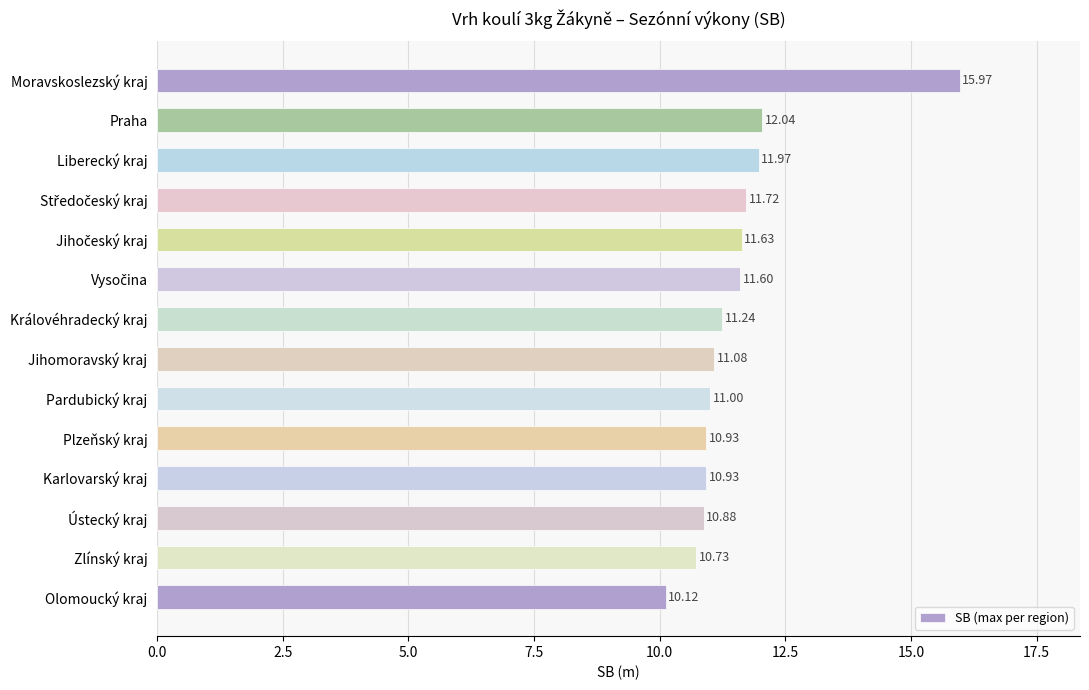

What is the ratio of the value at Královéhradecký kraj to the value at Karlovarský kraj?

1.0